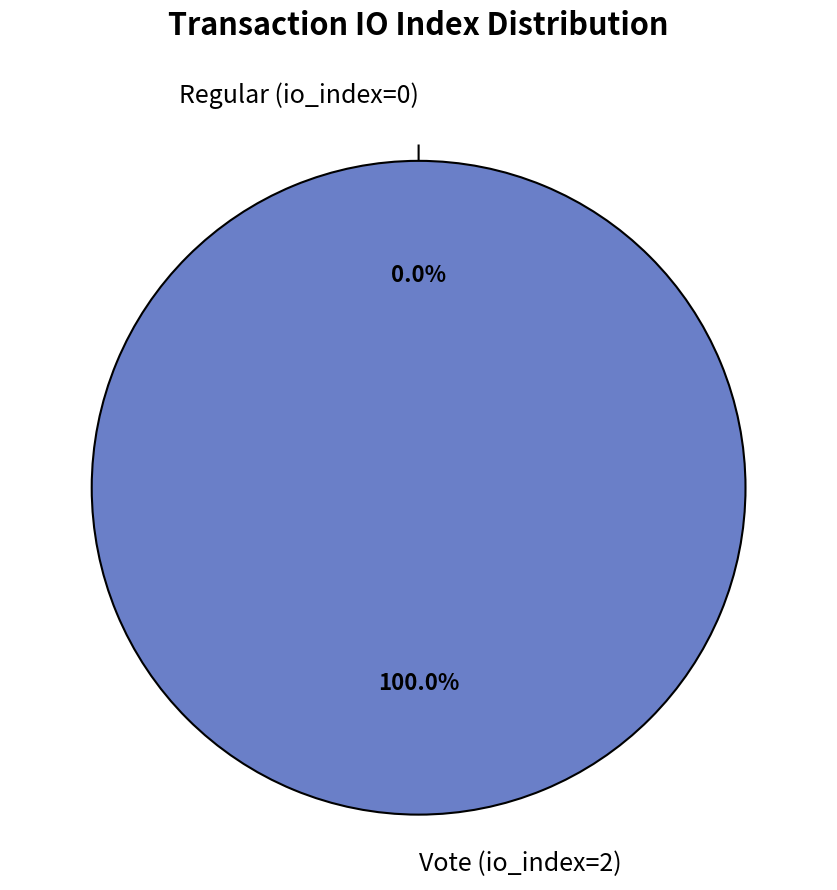

True or false: Vote (io_index=2) accounts for 99% of the total.

False